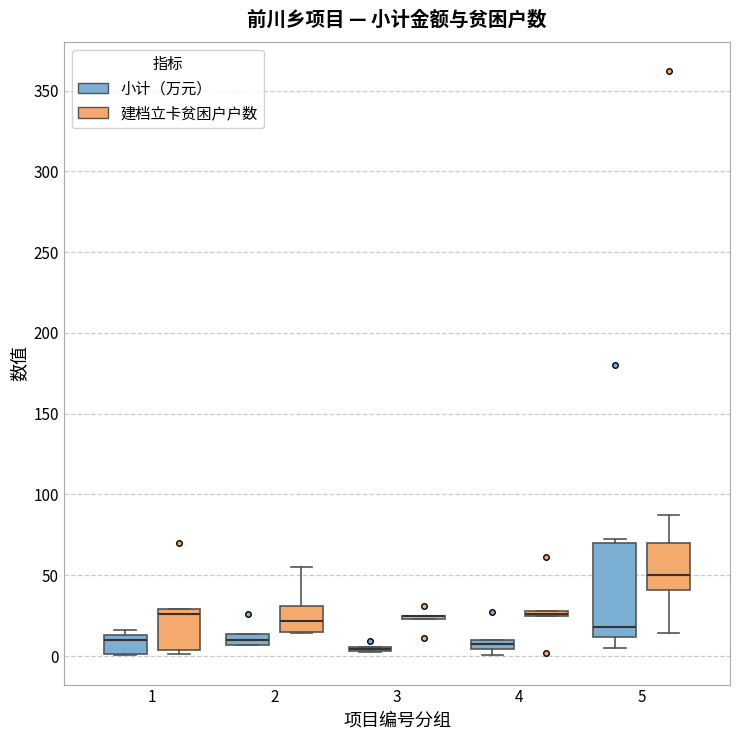

Where is the lower edge of the box for 1 (小计（万元）) on the y-axis? The values are not printed on the chart, so give them approximately, as read against the axis.

0